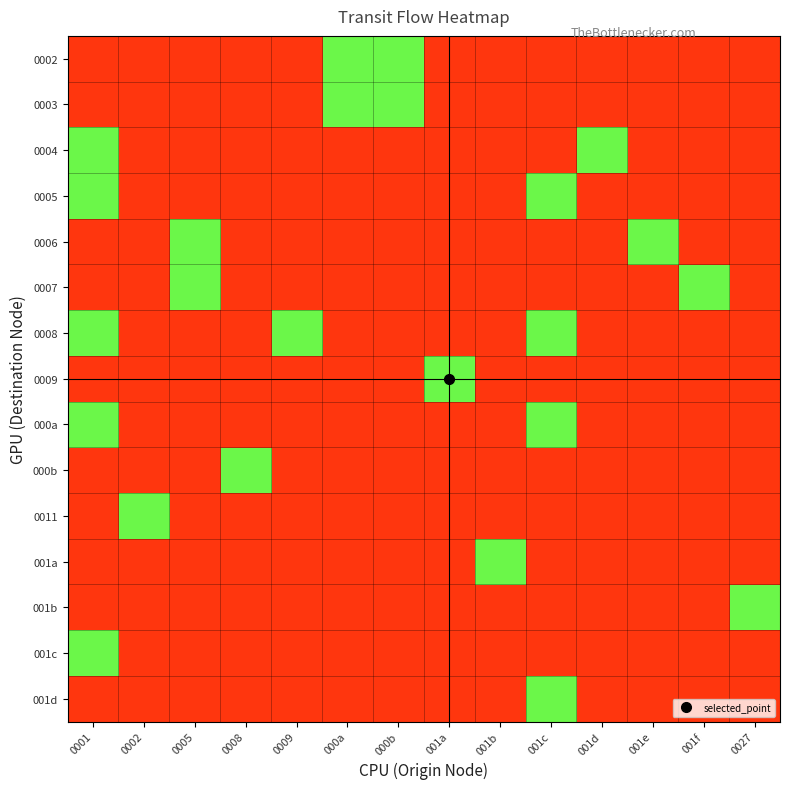

Reading left to right, what are all the values shown in this chart?

0002: 0001=0	0002=0	0005=0	0008=0	0009=0	000a=1	000b=1	001a=0	001b=0	001c=0	001d=0	001e=0	001f=0	0027=0
0003: 0001=0	0002=0	0005=0	0008=0	0009=0	000a=1	000b=1	001a=0	001b=0	001c=0	001d=0	001e=0	001f=0	0027=0
0004: 0001=1	0002=0	0005=0	0008=0	0009=0	000a=0	000b=0	001a=0	001b=0	001c=0	001d=1	001e=0	001f=0	0027=0
0005: 0001=1	0002=0	0005=0	0008=0	0009=0	000a=0	000b=0	001a=0	001b=0	001c=1	001d=0	001e=0	001f=0	0027=0
0006: 0001=0	0002=0	0005=1	0008=0	0009=0	000a=0	000b=0	001a=0	001b=0	001c=0	001d=0	001e=1	001f=0	0027=0
0007: 0001=0	0002=0	0005=1	0008=0	0009=0	000a=0	000b=0	001a=0	001b=0	001c=0	001d=0	001e=0	001f=1	0027=0
0008: 0001=1	0002=0	0005=0	0008=0	0009=1	000a=0	000b=0	001a=0	001b=0	001c=1	001d=0	001e=0	001f=0	0027=0
0009: 0001=0	0002=0	0005=0	0008=0	0009=0	000a=0	000b=0	001a=1	001b=0	001c=0	001d=0	001e=0	001f=0	0027=0
000a: 0001=1	0002=0	0005=0	0008=0	0009=0	000a=0	000b=0	001a=0	001b=0	001c=1	001d=0	001e=0	001f=0	0027=0
000b: 0001=0	0002=0	0005=0	0008=1	0009=0	000a=0	000b=0	001a=0	001b=0	001c=0	001d=0	001e=0	001f=0	0027=0
0011: 0001=0	0002=1	0005=0	0008=0	0009=0	000a=0	000b=0	001a=0	001b=0	001c=0	001d=0	001e=0	001f=0	0027=0
001a: 0001=0	0002=0	0005=0	0008=0	0009=0	000a=0	000b=0	001a=0	001b=1	001c=0	001d=0	001e=0	001f=0	0027=0
001b: 0001=0	0002=0	0005=0	0008=0	0009=0	000a=0	000b=0	001a=0	001b=0	001c=0	001d=0	001e=0	001f=0	0027=1
001c: 0001=1	0002=0	0005=0	0008=0	0009=0	000a=0	000b=0	001a=0	001b=0	001c=0	001d=0	001e=0	001f=0	0027=0
001d: 0001=0	0002=0	0005=0	0008=0	0009=0	000a=0	000b=0	001a=0	001b=0	001c=1	001d=0	001e=0	001f=0	0027=0